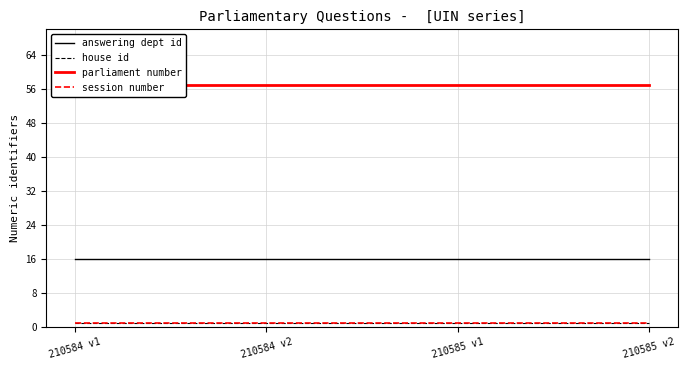

What position from the left is 210584 v1?

1